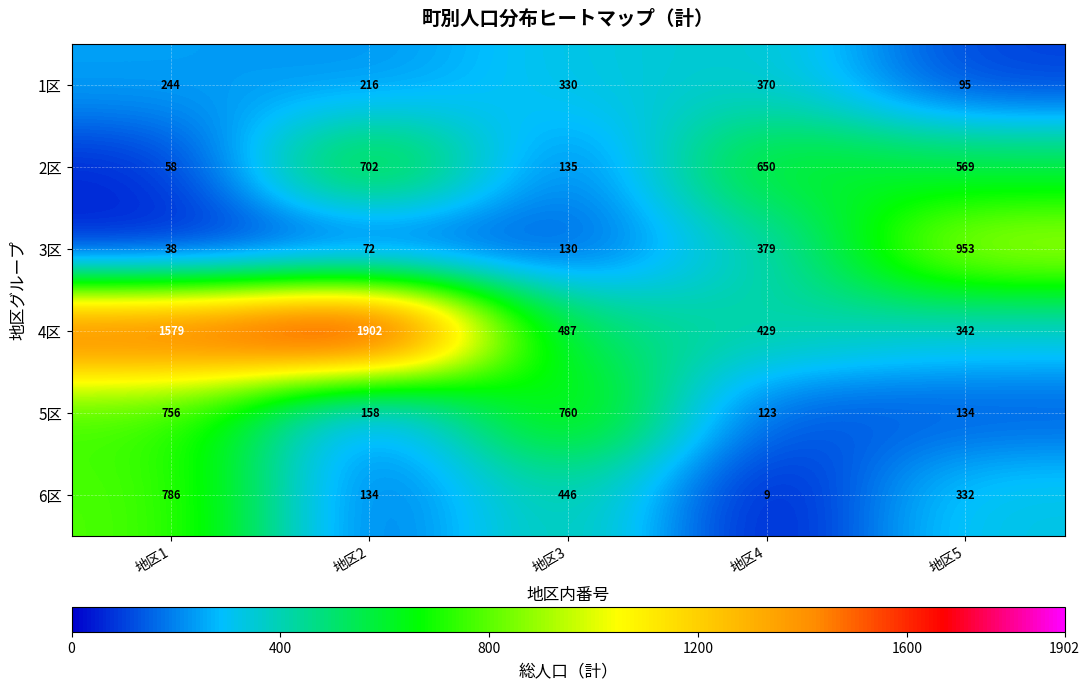

The value of 6区 at 地区4 is 13. True or false?

False